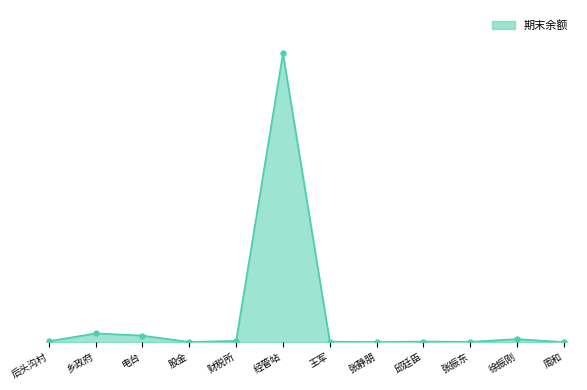

Does the chart display data point markers on the line(s)?

Yes